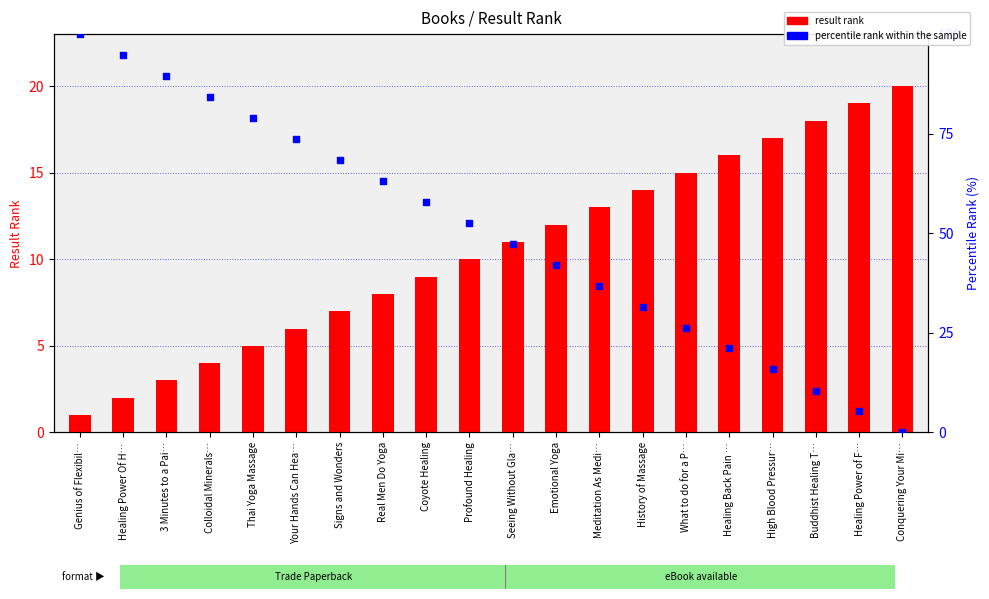

Which series has the largest total across all categories?

percentile rank within the sample